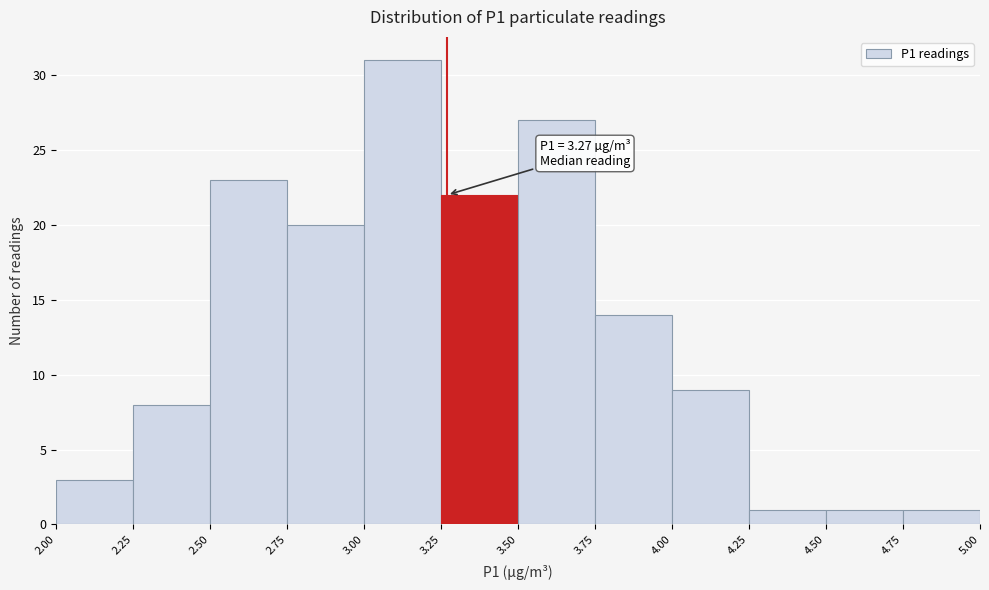

Which range on the x-axis has the tallest bar?

3.00 to 3.25